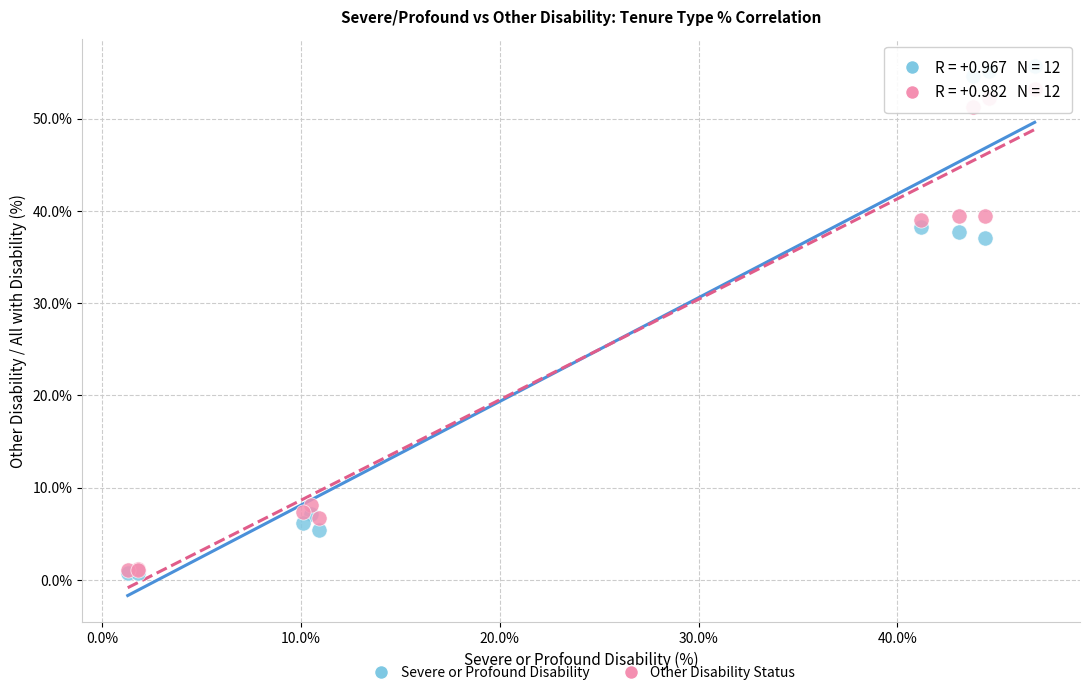

Which series contains the highest Y value?

Severe or Profound Disability